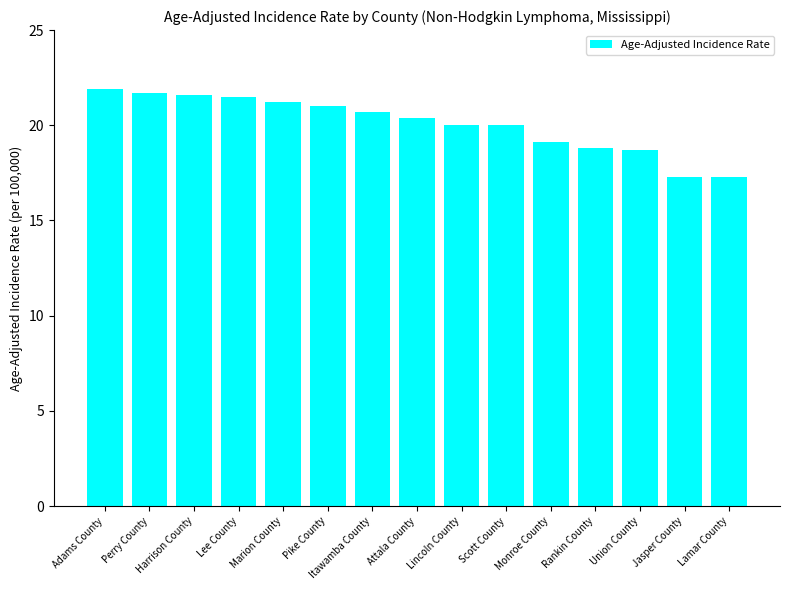

What is the minimum value shown in the chart?

17.3